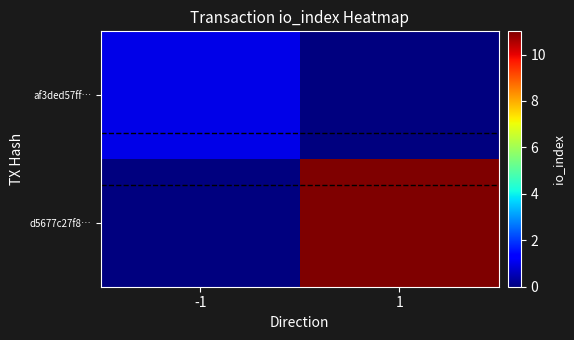

What is the greatest value displayed?

11